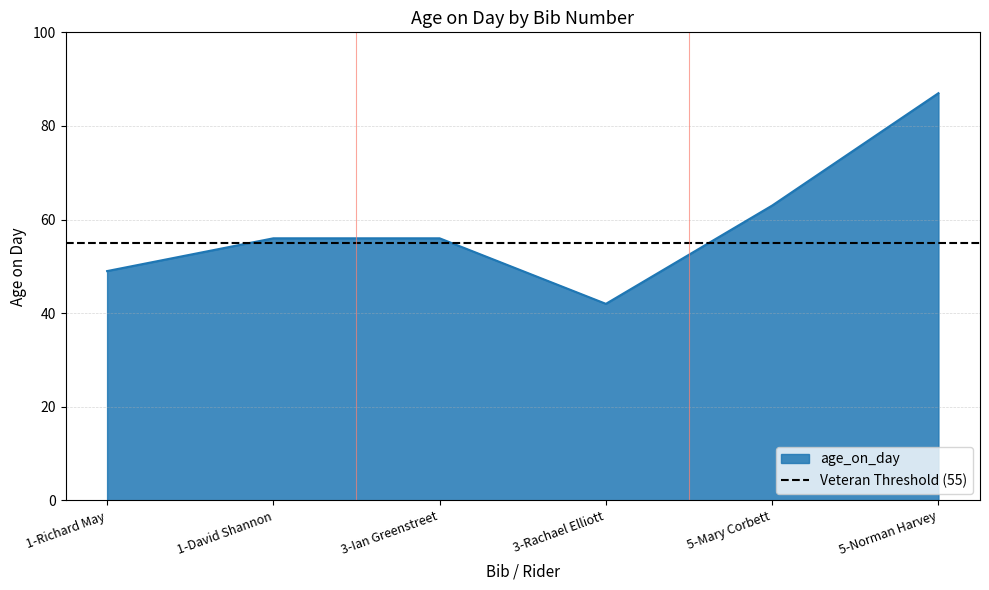

Where is the data nearest to the value 64?

5-Mary Corbett